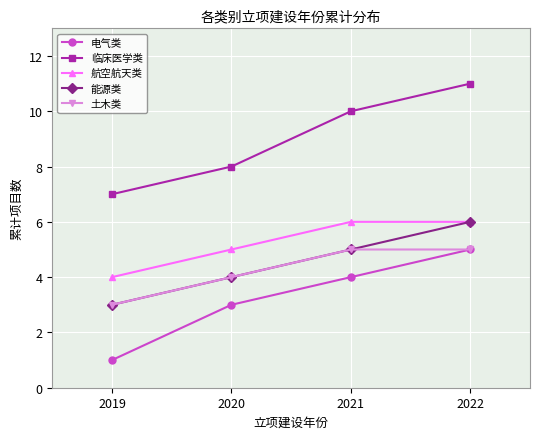

What are all the series names shown in the legend?

电气类, 临床医学类, 航空航天类, 能源类, 土木类